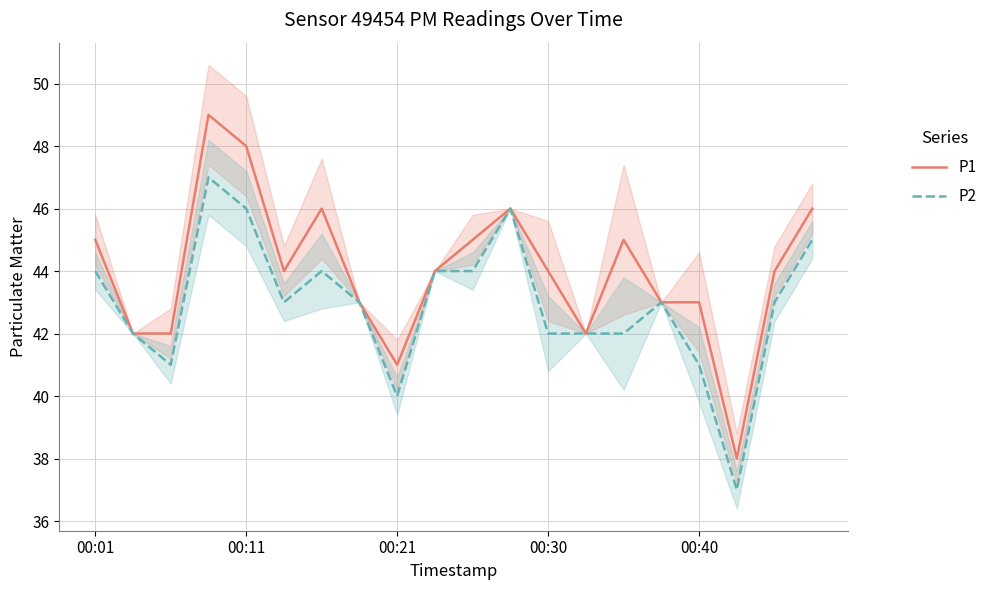

Does the chart display data point markers on the line(s)?

No